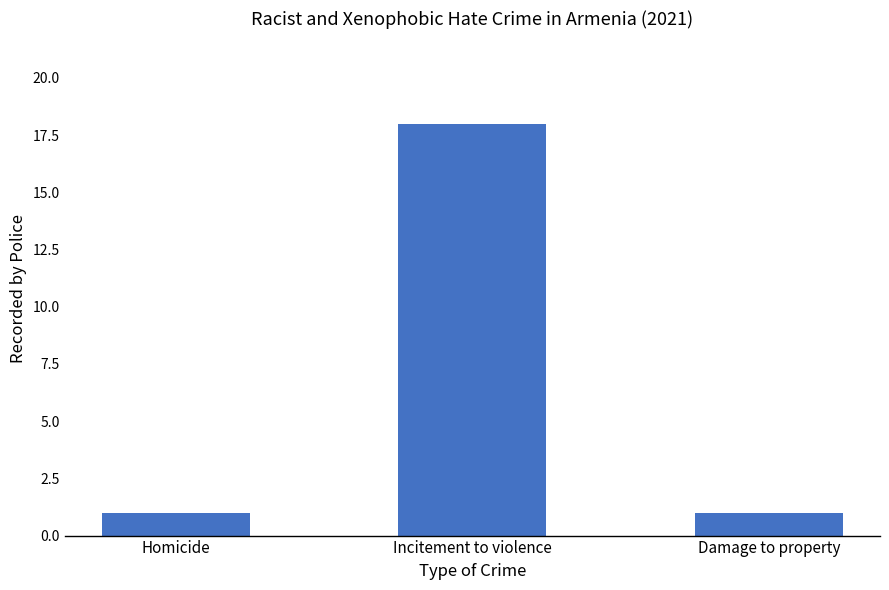

Between Incitement to violence and Homicide, which is larger?

Incitement to violence